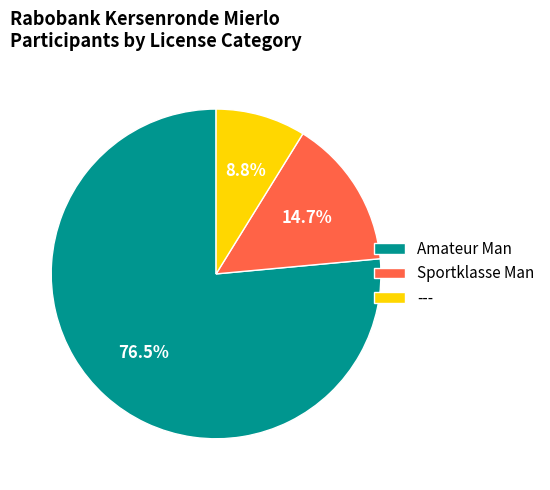

Count the number of slices in the pie.

3